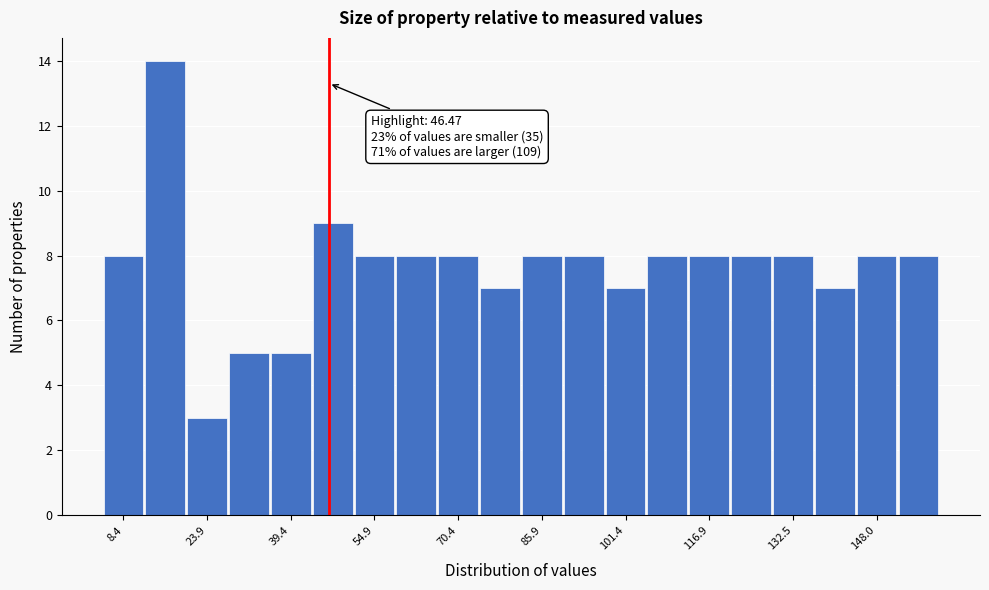

Read against the x-axis, roughly where is the centre of the tallest bar?

16